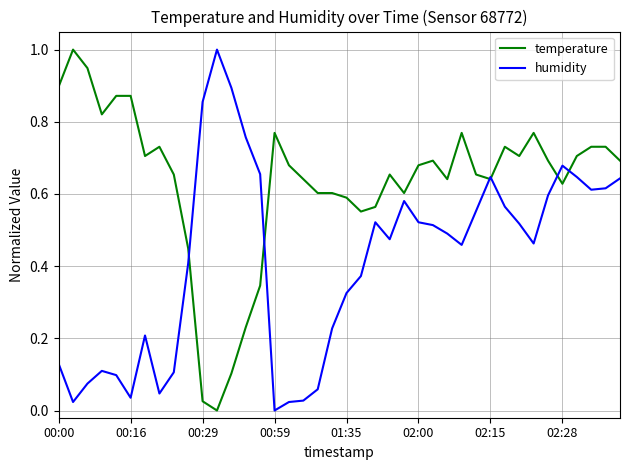

What is the greatest value displayed?

1.0